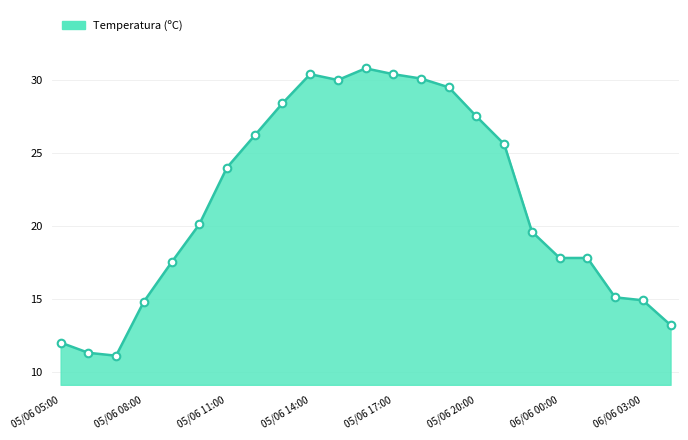

What is the minimum value shown in the chart?

11.1